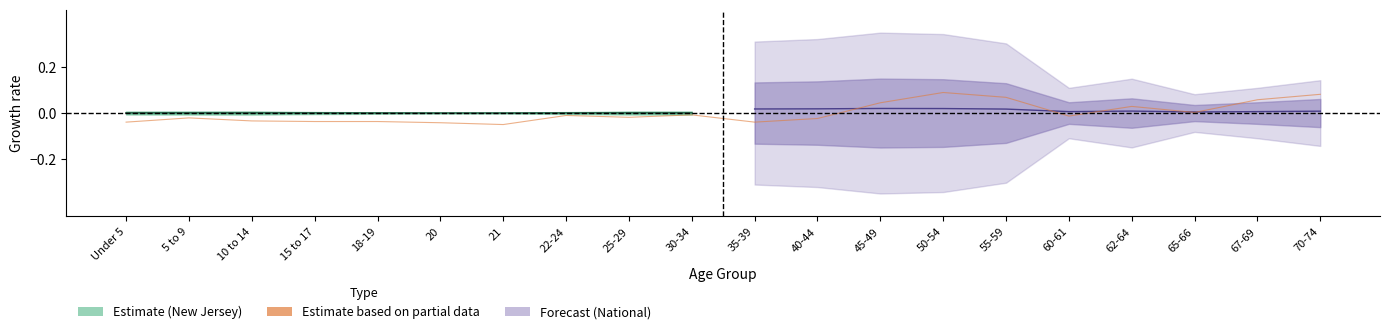

Reading left to right, what are all the values shown in this chart?

-0.0	-0.0	-0.0	-0.0	-0.0	-0.0	-0.0	-0.0	-0.0	-0.0	-0.0	-0.0	0.0	0.1	0.1	-0.0	0.0	0.0	0.1	0.1